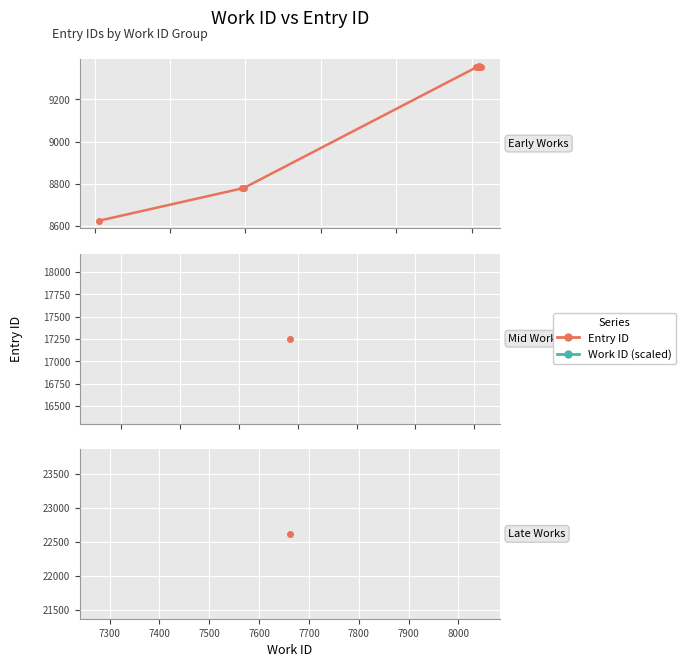

What is the smallest value displayed?

8626